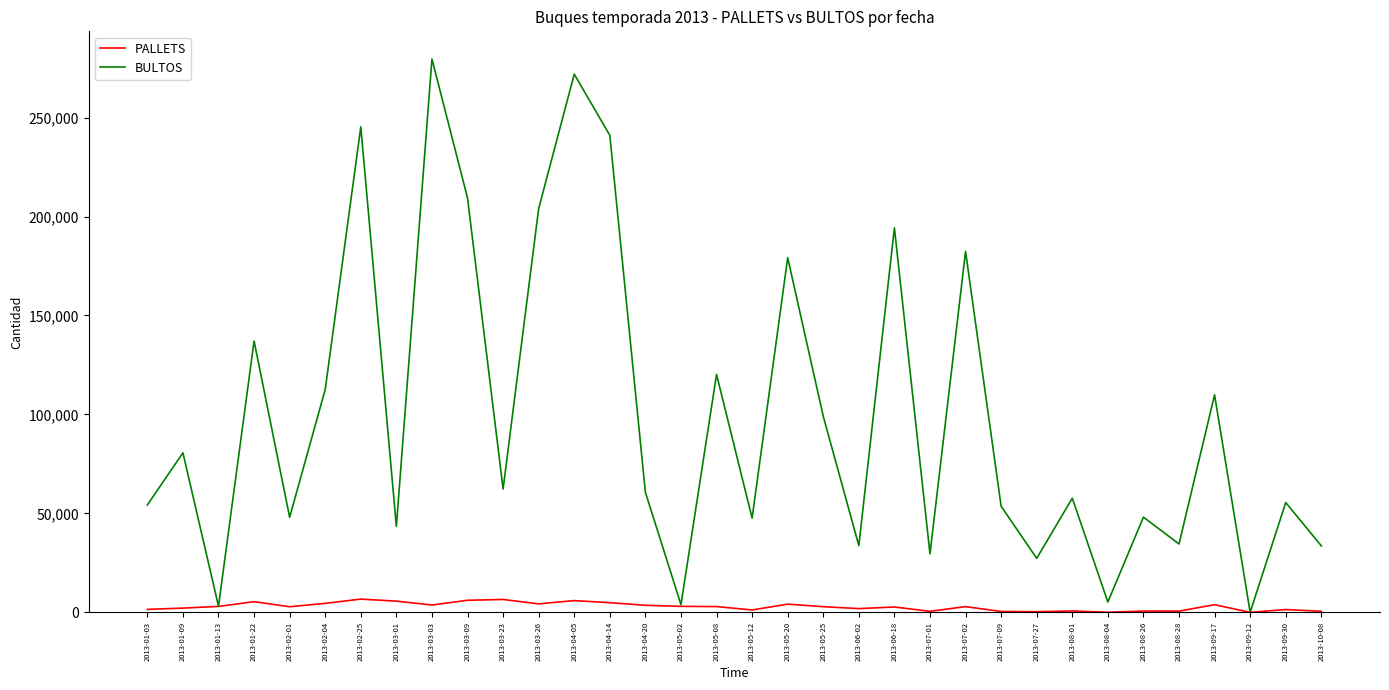

Which series has the largest total across all categories?

BULTOS